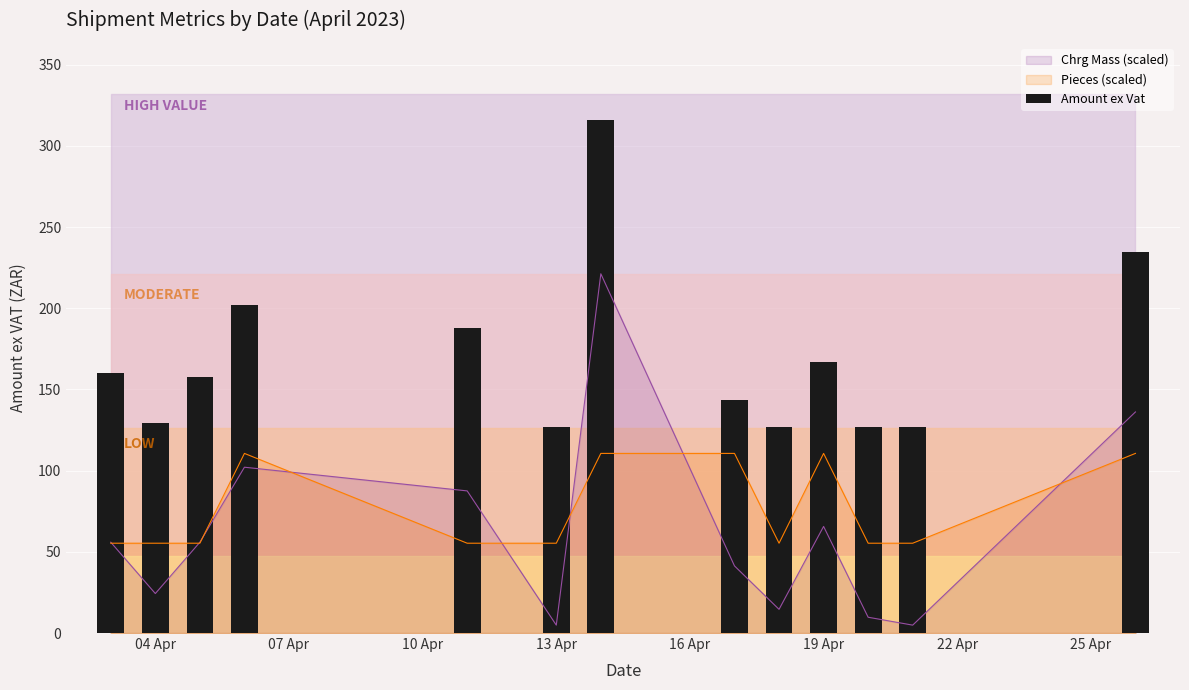

Are the bars grouped side by side (vs. stacked)?

No